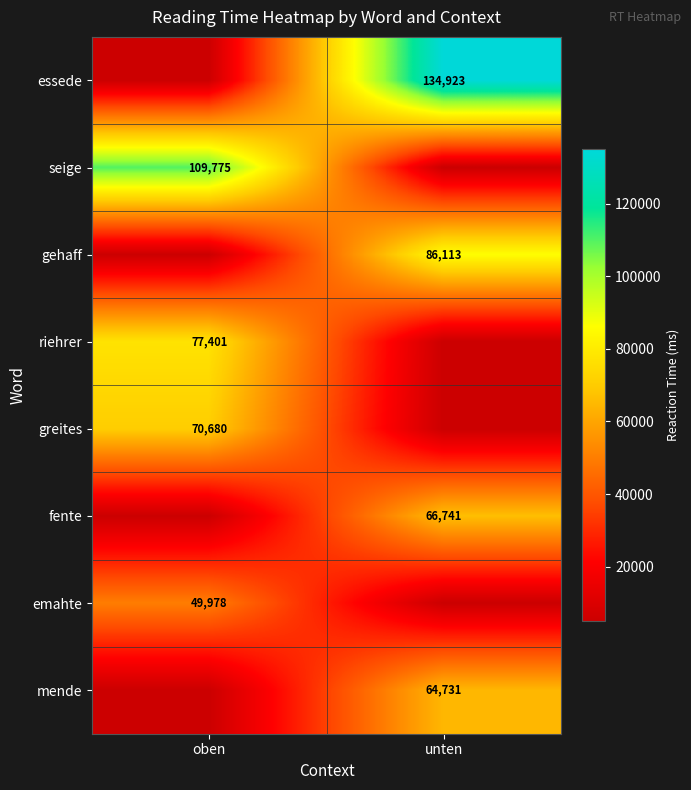

Read the fente value at unten.

66741.0